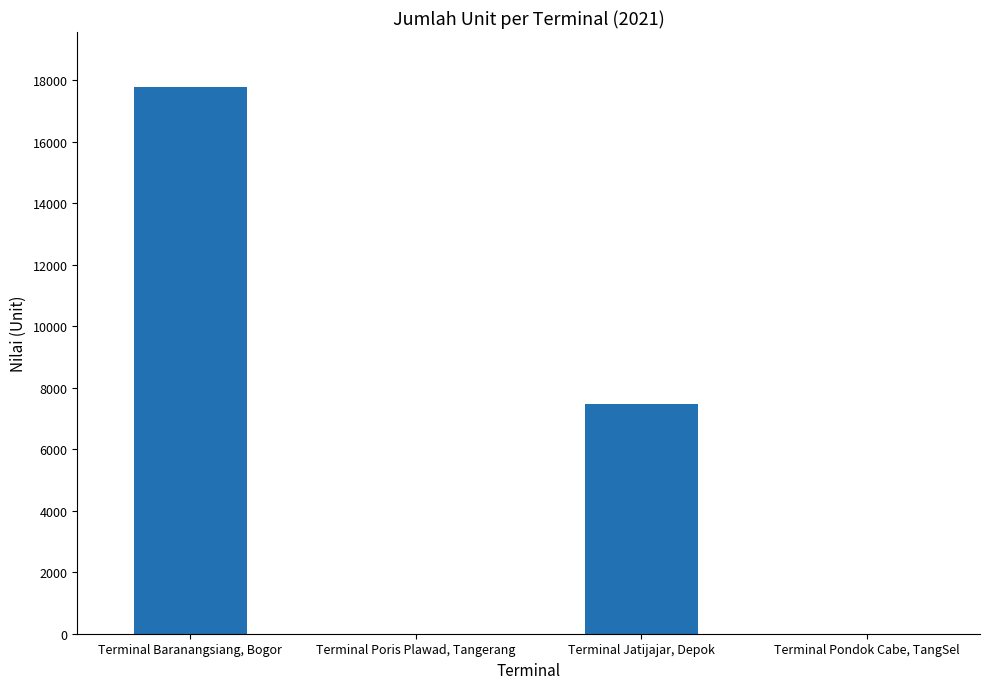

Reading left to right, transcribe all the data shown in this chart.

17788	0	7460	0